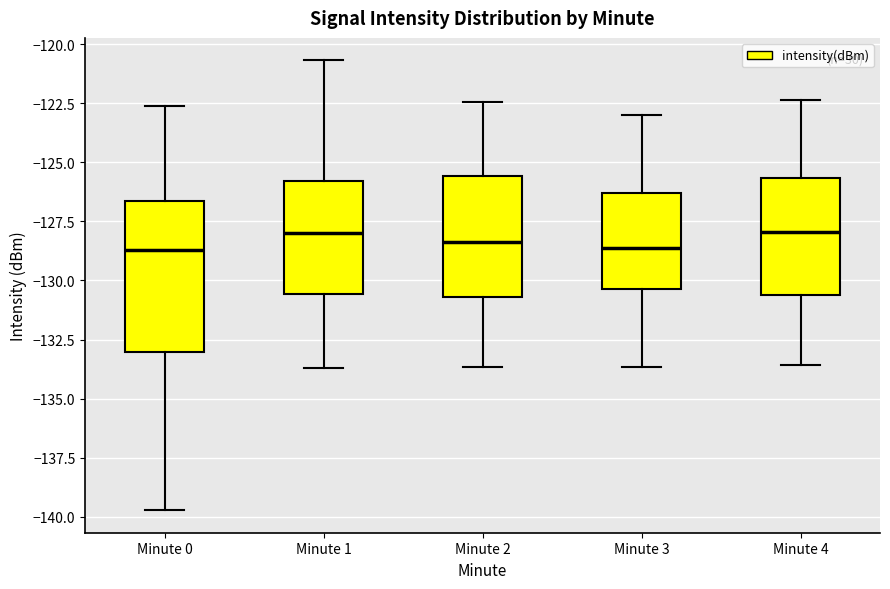

Where does the upper whisker of the box for Minute 1 end on the y-axis? The values are not printed on the chart, so give them approximately, as read against the axis.

-120.5